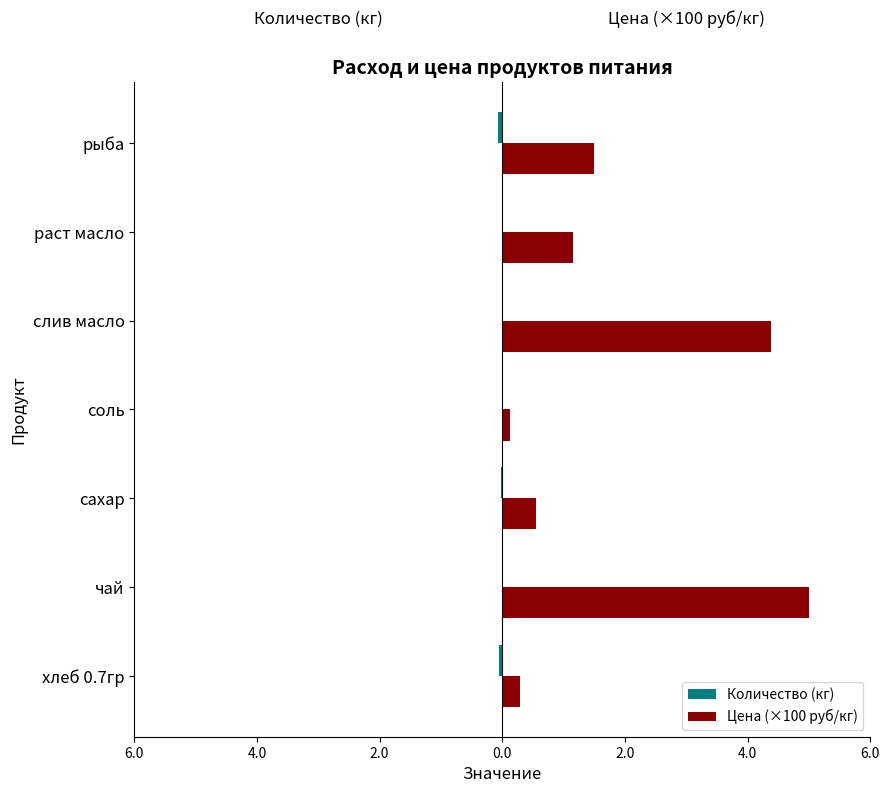

What is the difference between the maximum and minimum values in the Цена (×100 руб/кг) series?

4.9